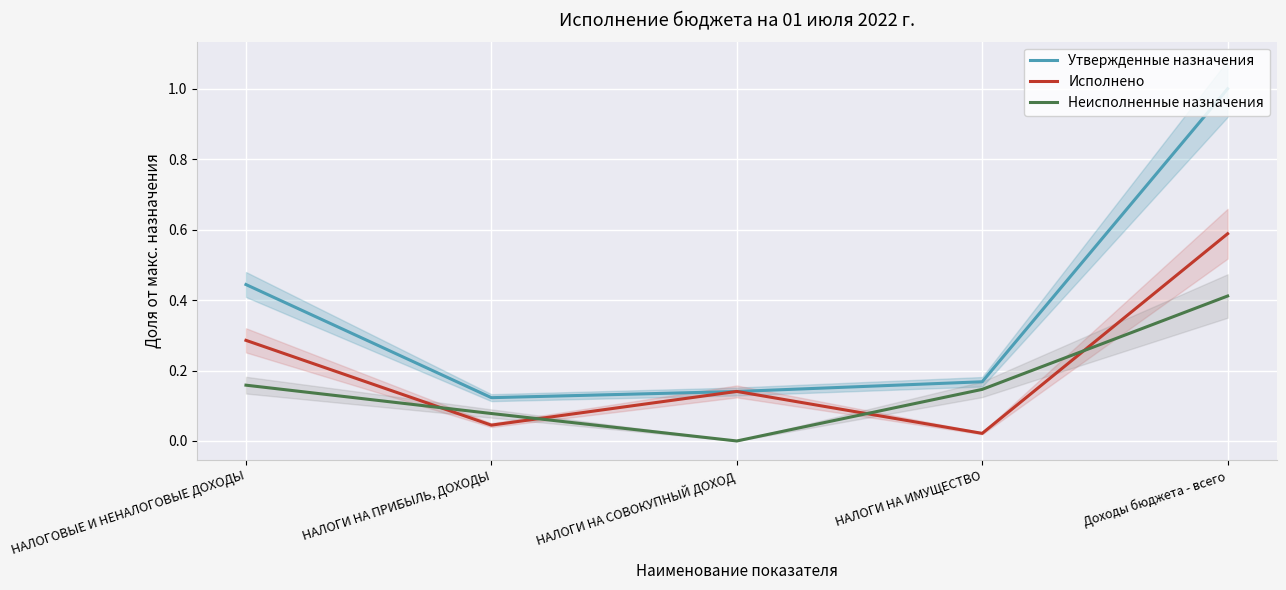

Rank the categories by Исполнено value from lowest to highest.

НАЛОГИ НА ИМУЩЕСТВО, НАЛОГИ НА ПРИБЫЛЬ, ДОХОДЫ, НАЛОГИ НА СОВОКУПНЫЙ ДОХОД, НАЛОГОВЫЕ И НЕНАЛОГОВЫЕ ДОХОДЫ, Доходы бюджета - всего